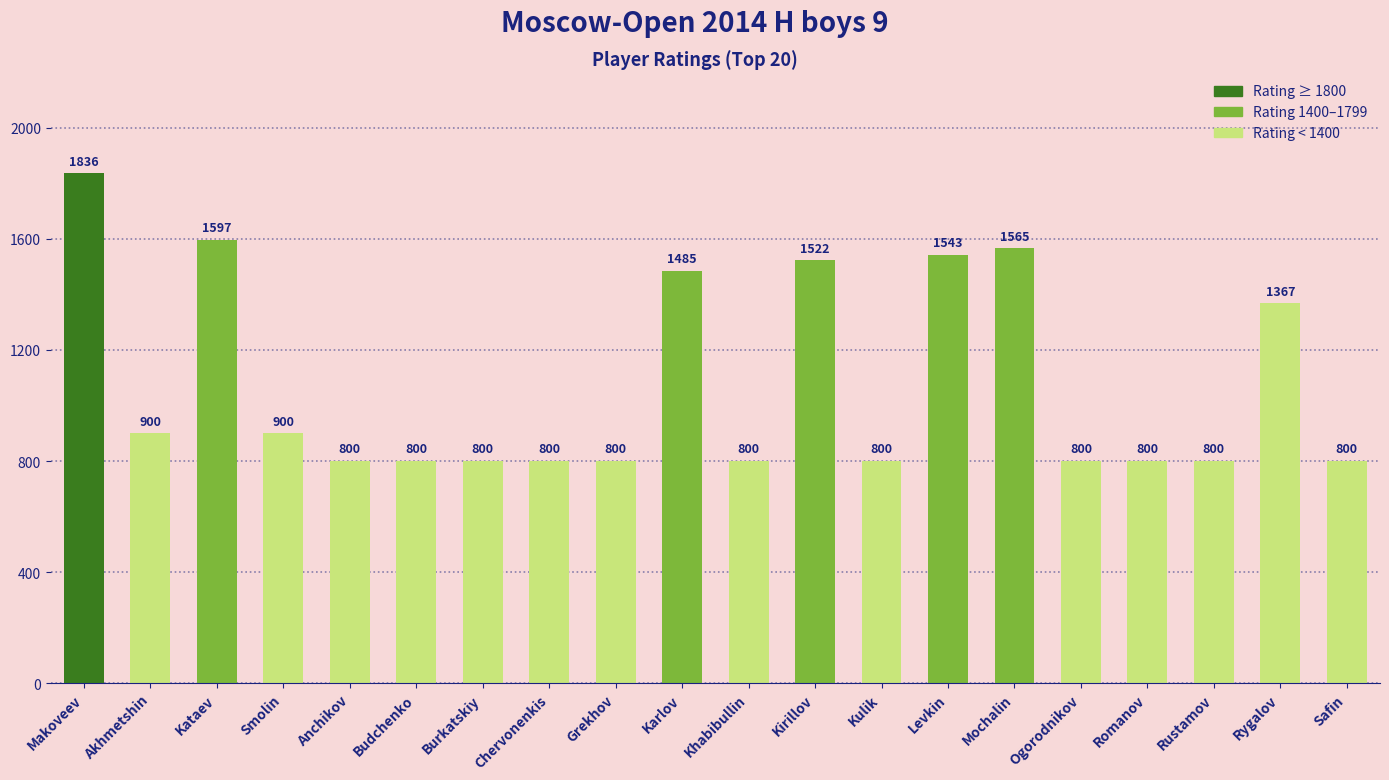

What is the label of the 8th bar from the right?

Kulik